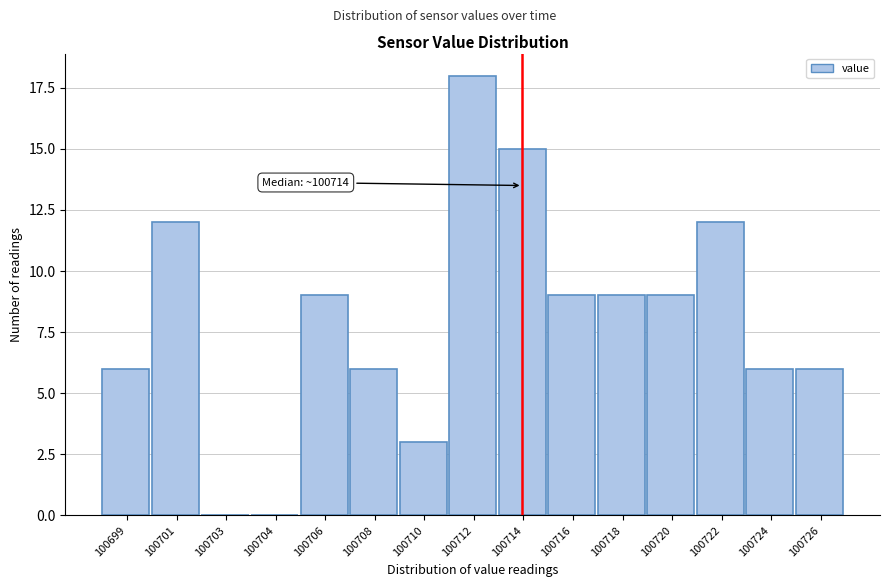

Reading left to right, transcribe all the data shown in this chart.

100699=6	100701=12	100703=0	100704=0	100706=9	100708=6	100710=3	100712=18	100714=15	100716=9	100718=9	100720=9	100722=12	100724=6	100726=6